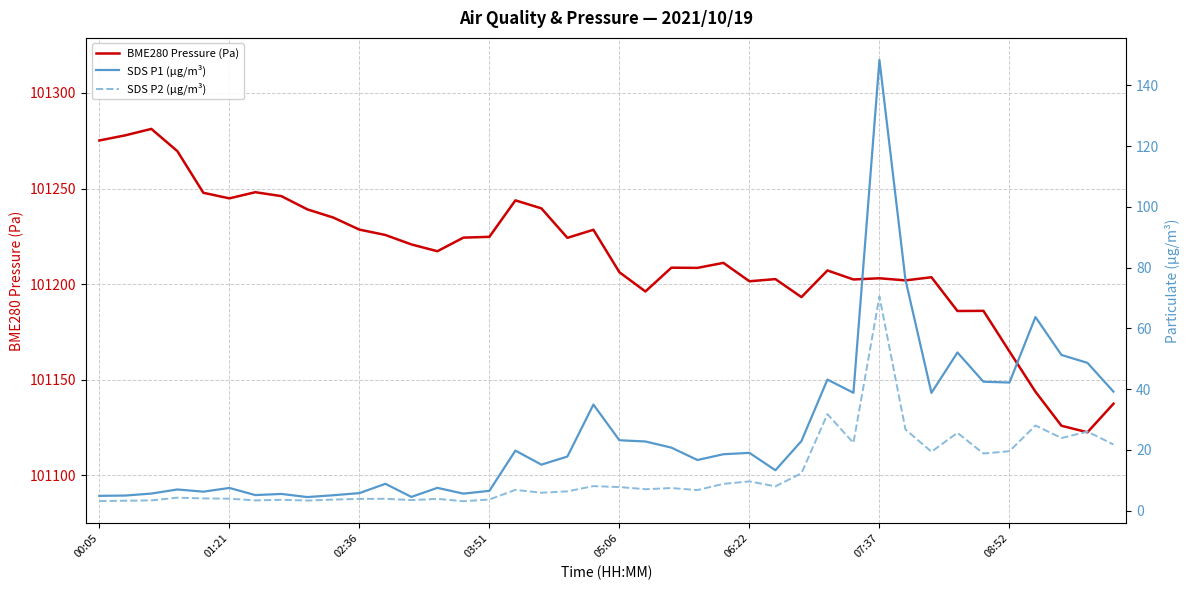

What is the sum of the SDS P2 (µg/m³) values at 14 and 19?

11.2